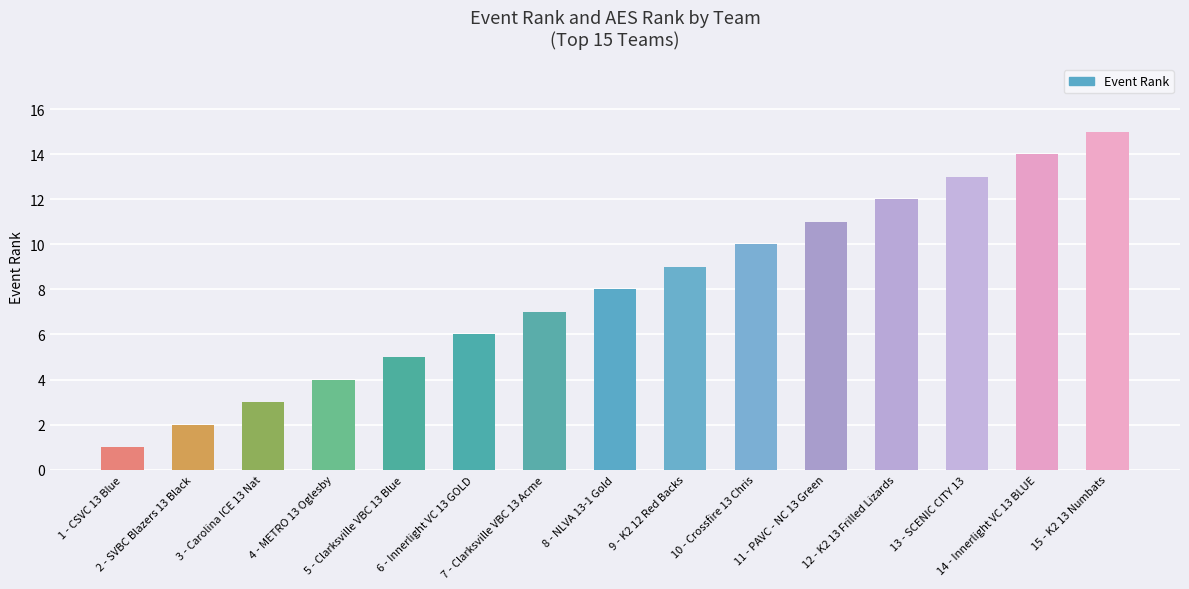

What is the value of the 10th bar from the left?

10